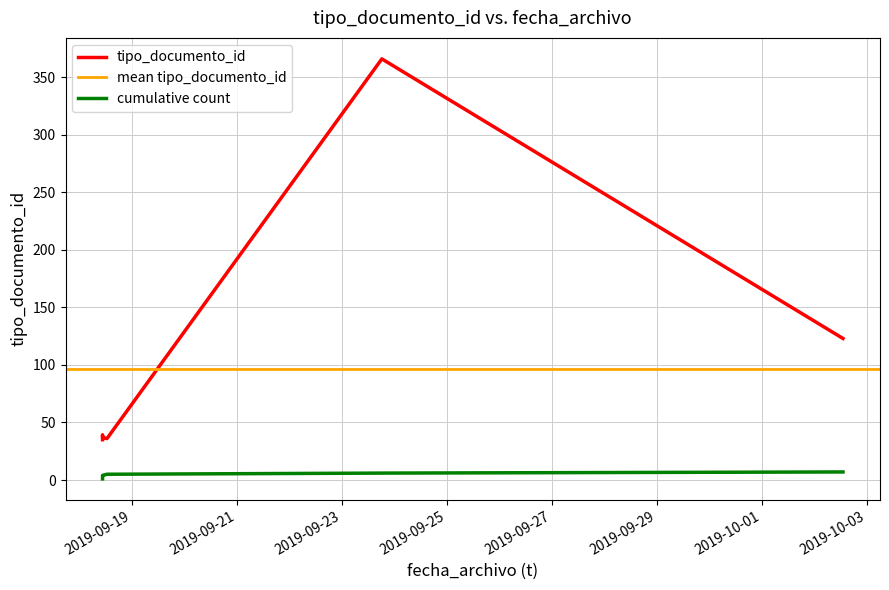

What is the change in value from 2019-09-18 12:30:58 to 2019-10-02 13:01:44?

+87